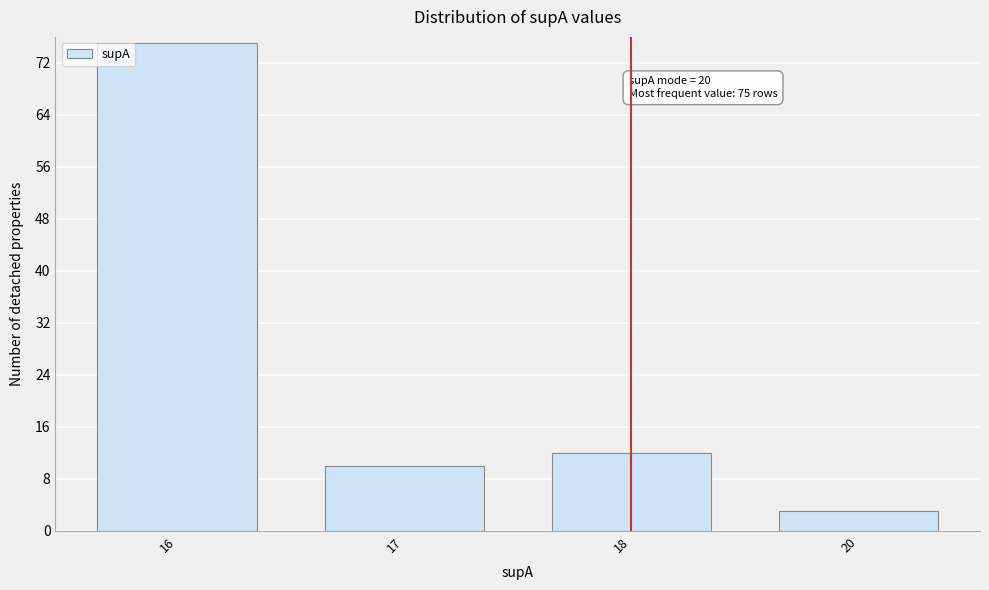

Reading left to right, what are all the values shown in this chart?

75	10	12	3